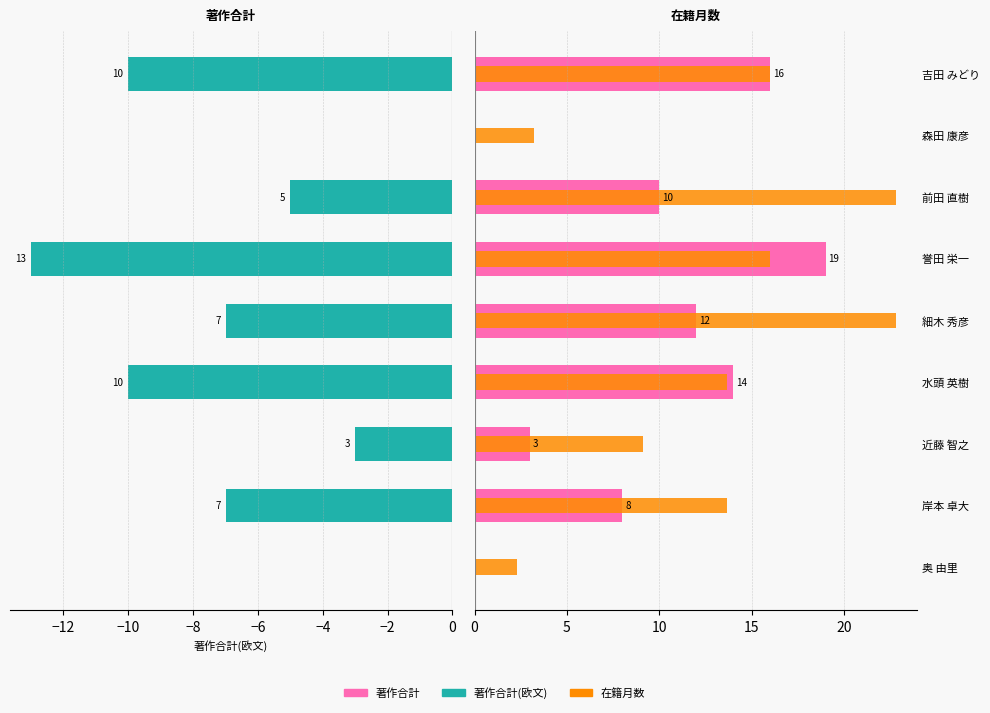

What is the value of the 在籍月数(scaled) bar at the 8th from the left?

3.2